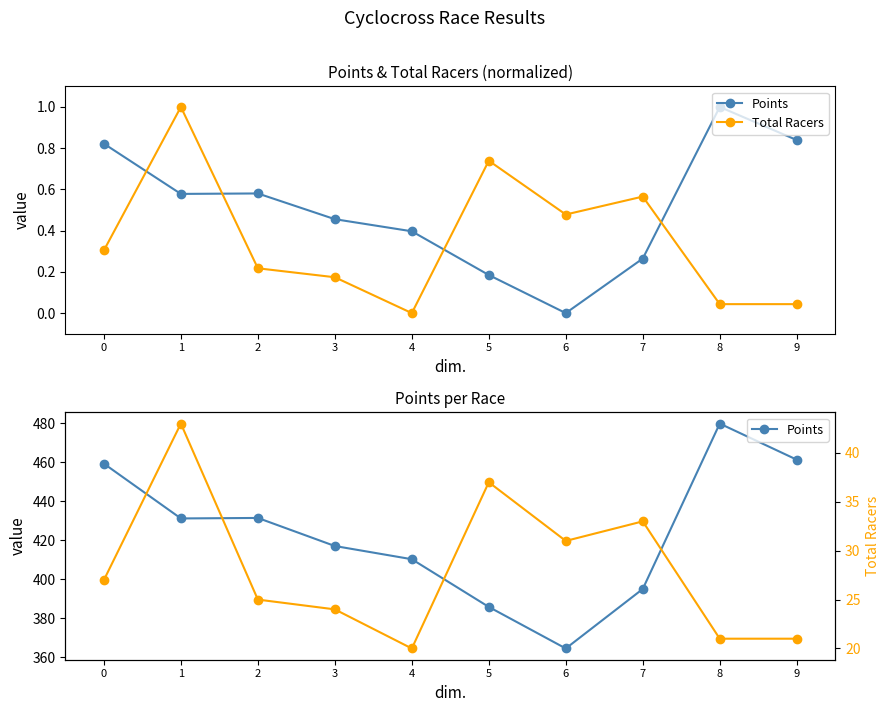

Reading left to right, what are all the values shown in this chart?

Points: 459.3	431.2	431.5	417.1	410.3	385.9	364.6	395.1	479.9	461.4
Total Racers: 27.0	43.0	25.0	24.0	20.0	37.0	31.0	33.0	21.0	21.0